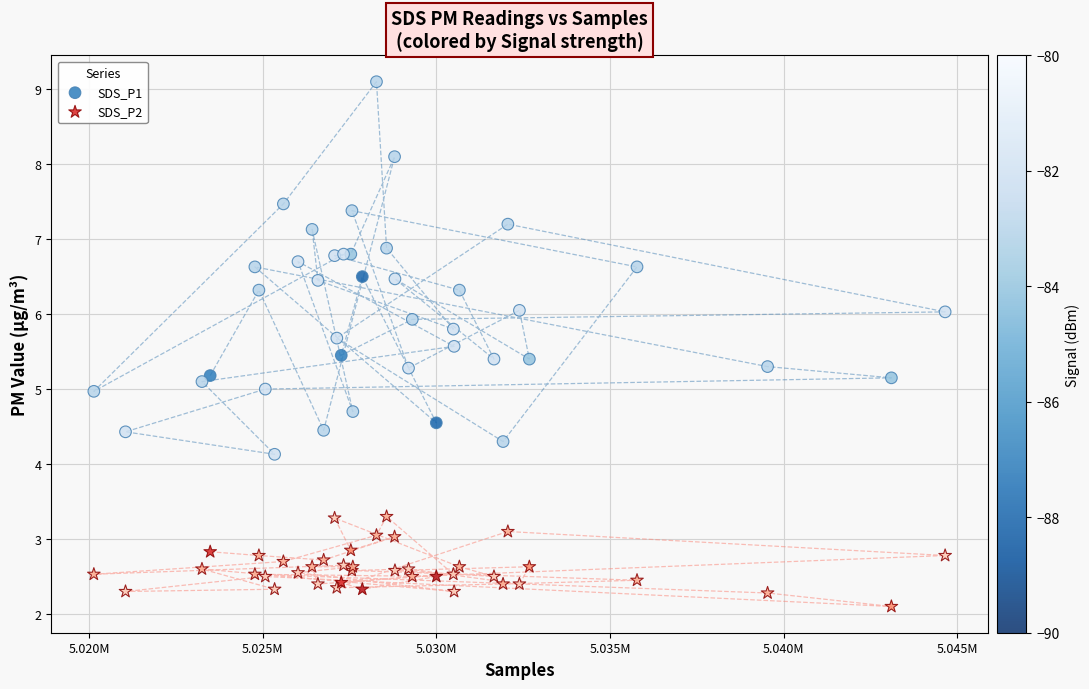

What are all the series names shown in the legend?

SDS_P1, SDS_P2